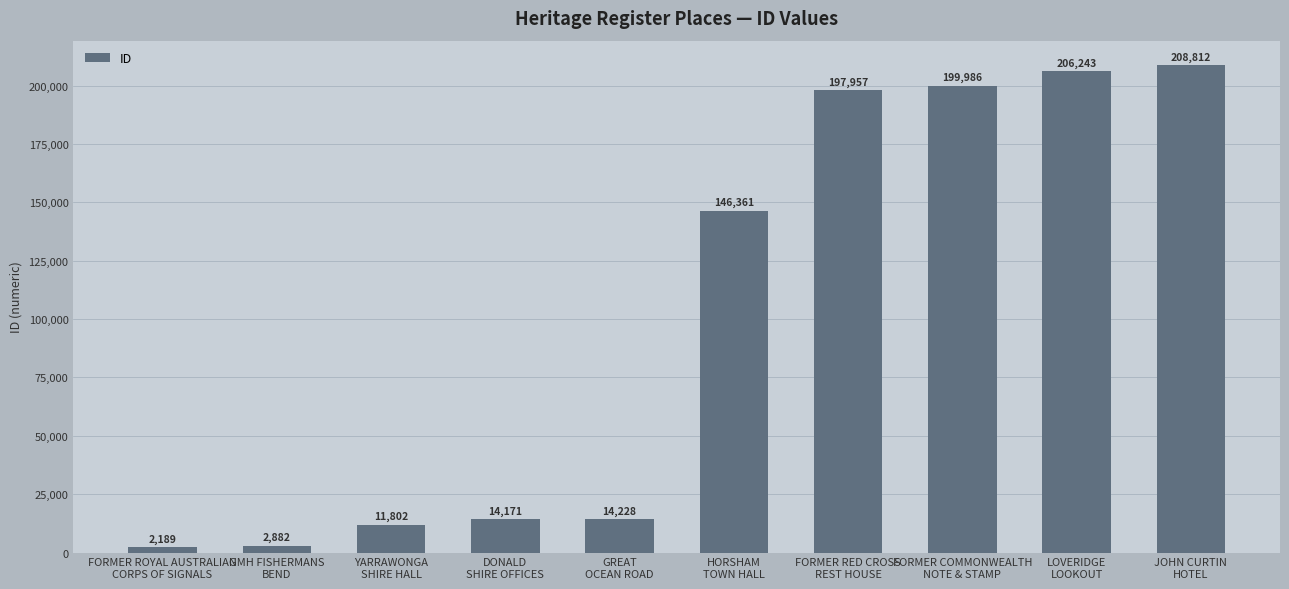

Approximately how many times larger is the value at JOHN CURTIN
HOTEL compared to FORMER ROYAL AUSTRALIAN
CORPS OF SIGNALS?

95.4